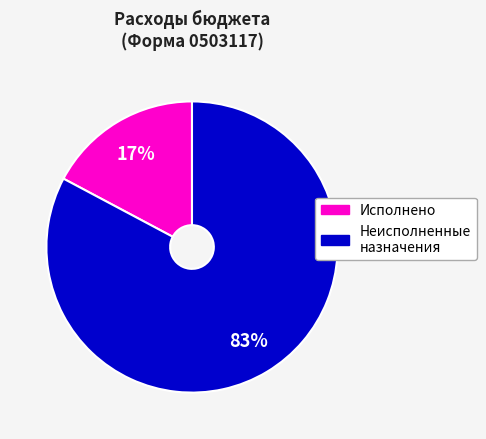

To the nearest percent, what is the average slice percentage?

50%